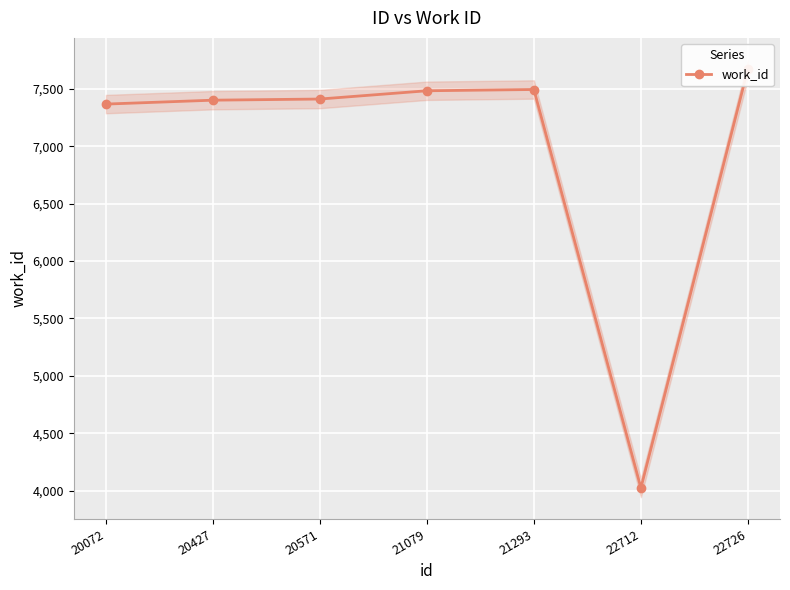

Reading left to right, transcribe all the data shown in this chart.

7367	7401	7411	7483	7494	4024	7673